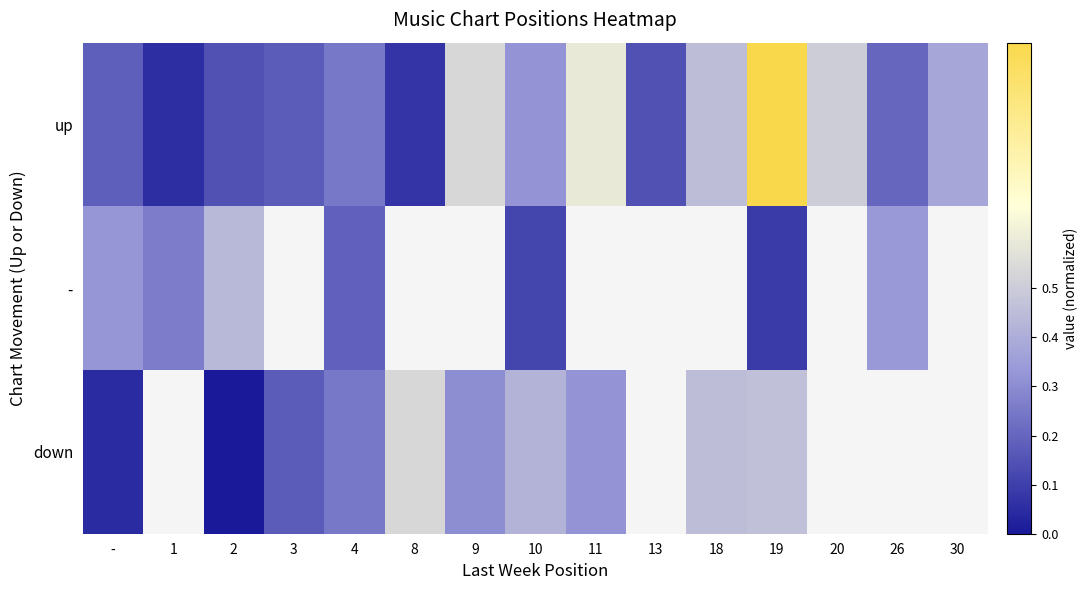

Is it true that up equals 0.2 at 13?

False